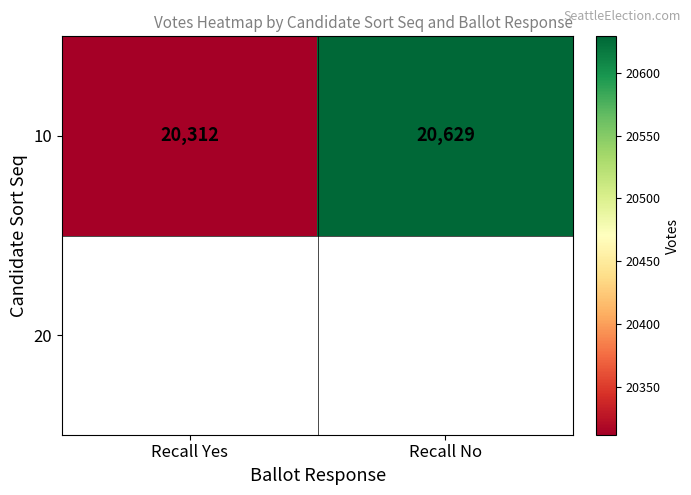

Which has a higher value, Recall Yes or Recall No?

Recall No